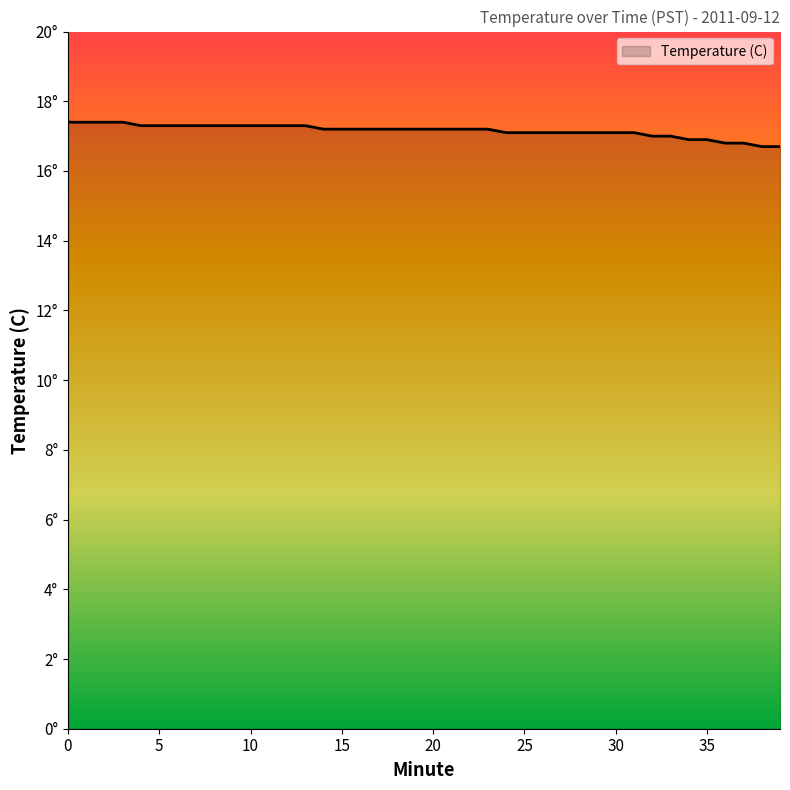

Does the chart display data point markers on the line(s)?

No